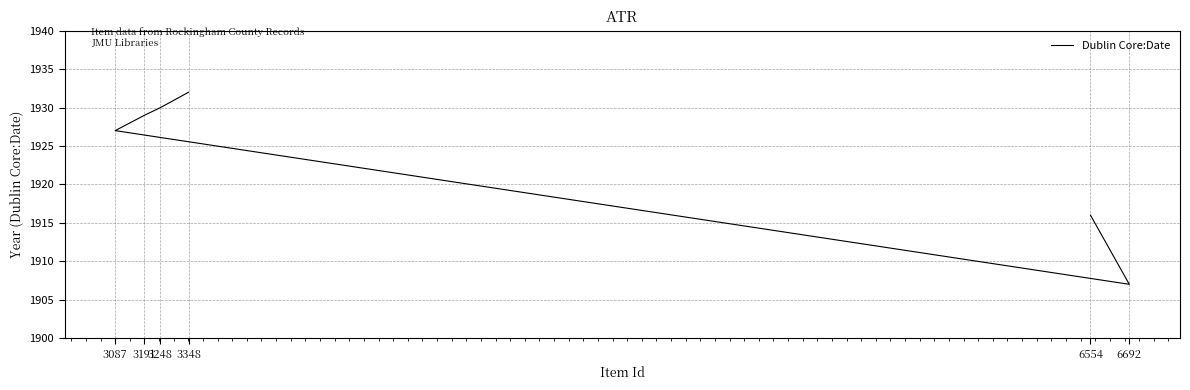

Rank the categories by value from lowest to highest.

6692, 6554, 3087, 3191, 3248, 3348